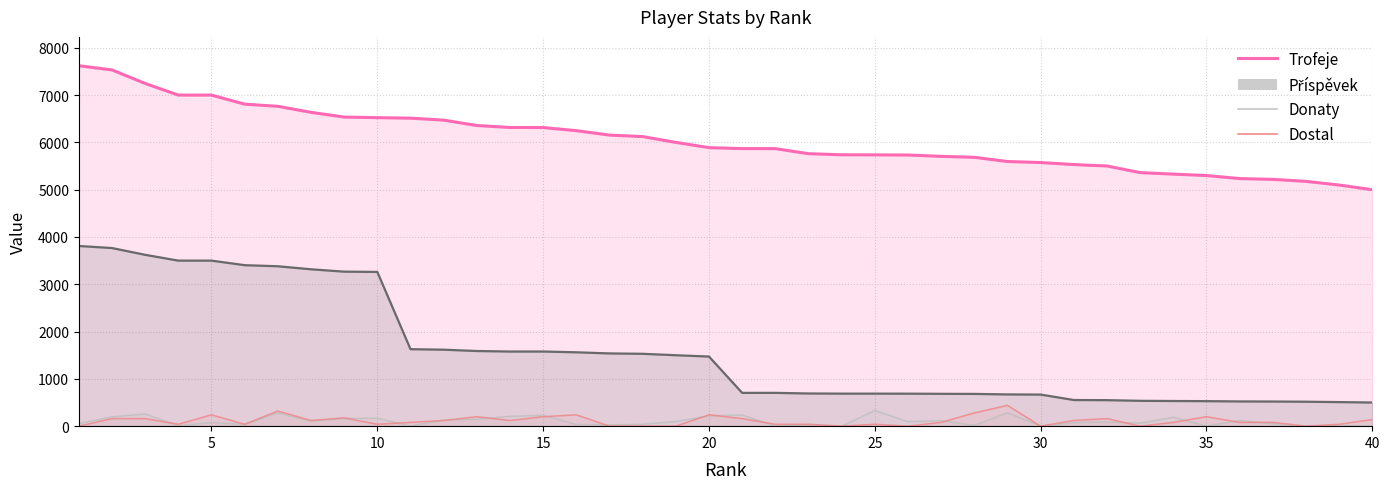

What is the difference between the maximum and minimum values in the Dostal series?

440